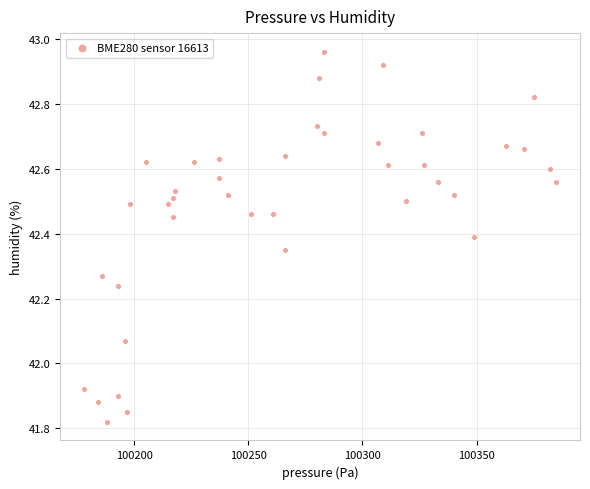

What is the range of X values (max minus min)?

207.0